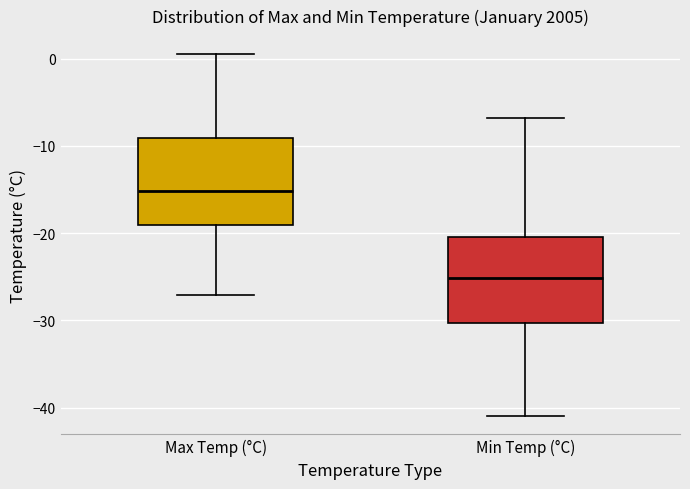

Reading left to right, read every box against the y-axis: the position of its median line, the range the box covers, and the ends of its whiskers. The values are not printed on the chart, so give them approximately, as read against the axis.

Max Temp (°C): median -15, box -19 to -9, whiskers -27 to 1
Min Temp (°C): median -25, box -30 to -20, whiskers -41 to -7